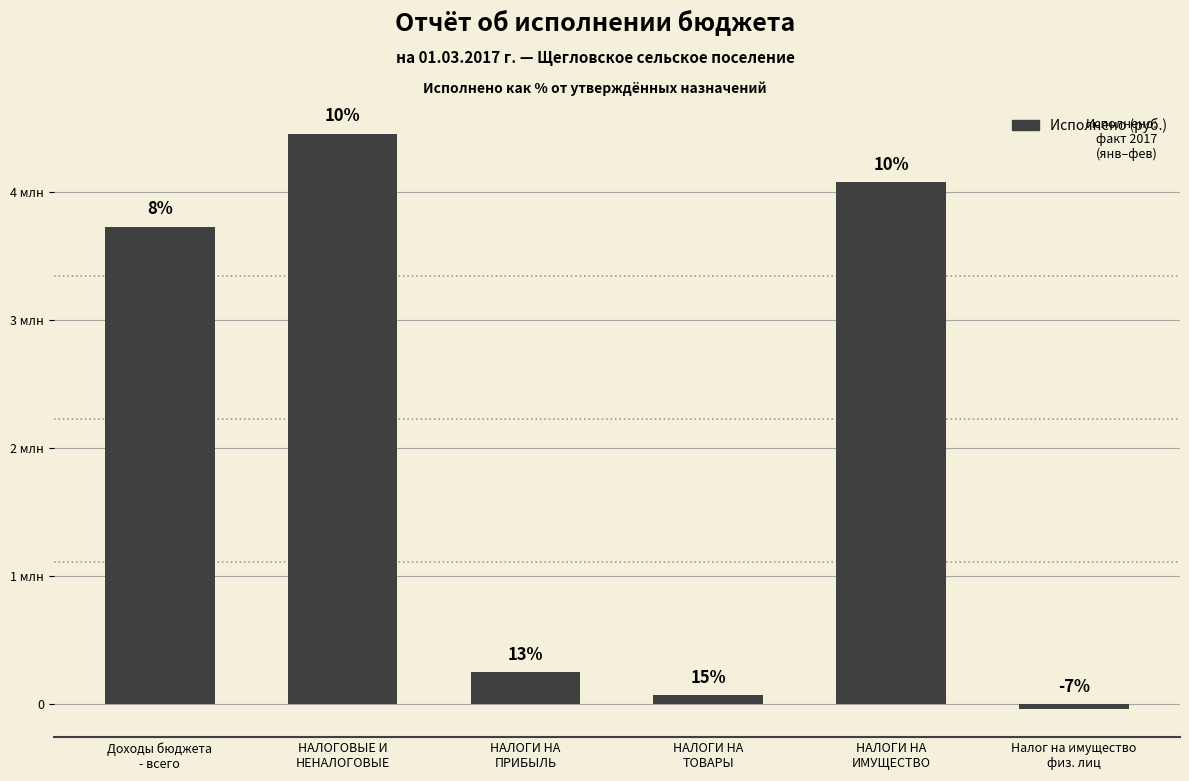

Are the bars horizontal?

No